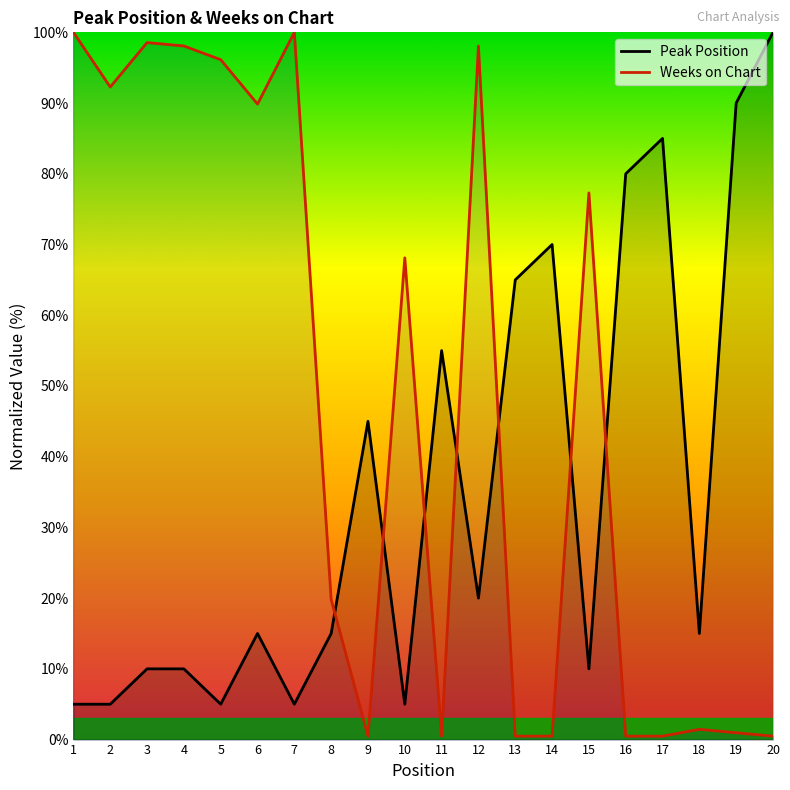

How many intersections are there between Peak Position and Weeks on Chart?

7